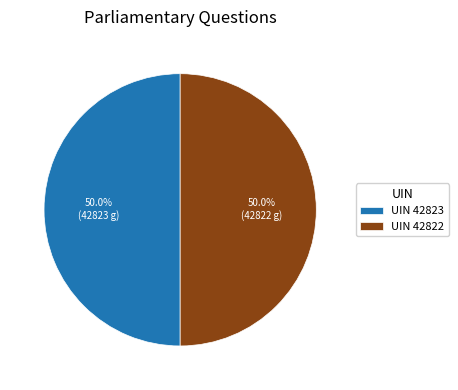

Approximately how many times larger is the value at UIN 42823 compared to UIN 42822?

1.0